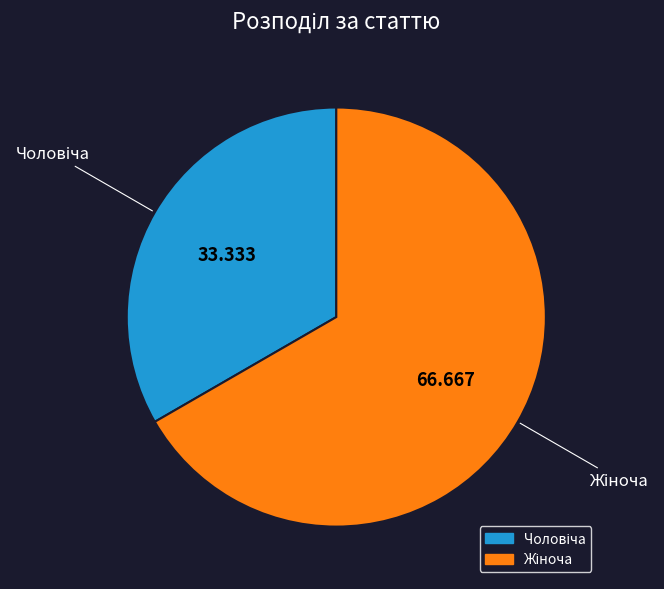

Does any single category account for the majority?

Yes